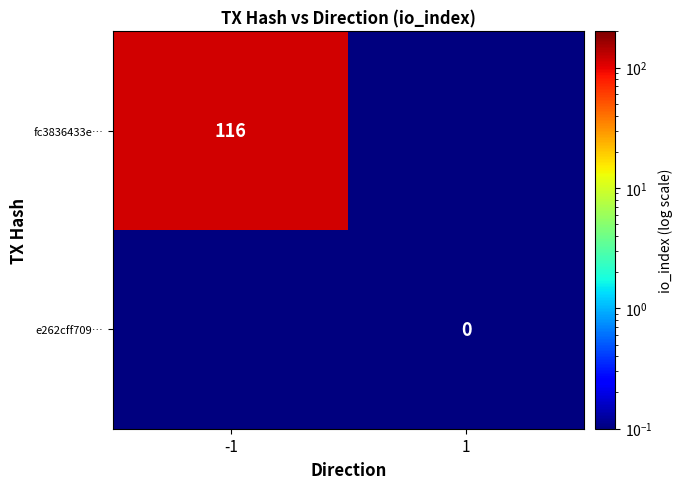

The fc3836433e… series shows 116.0 at -1. True or false?

True